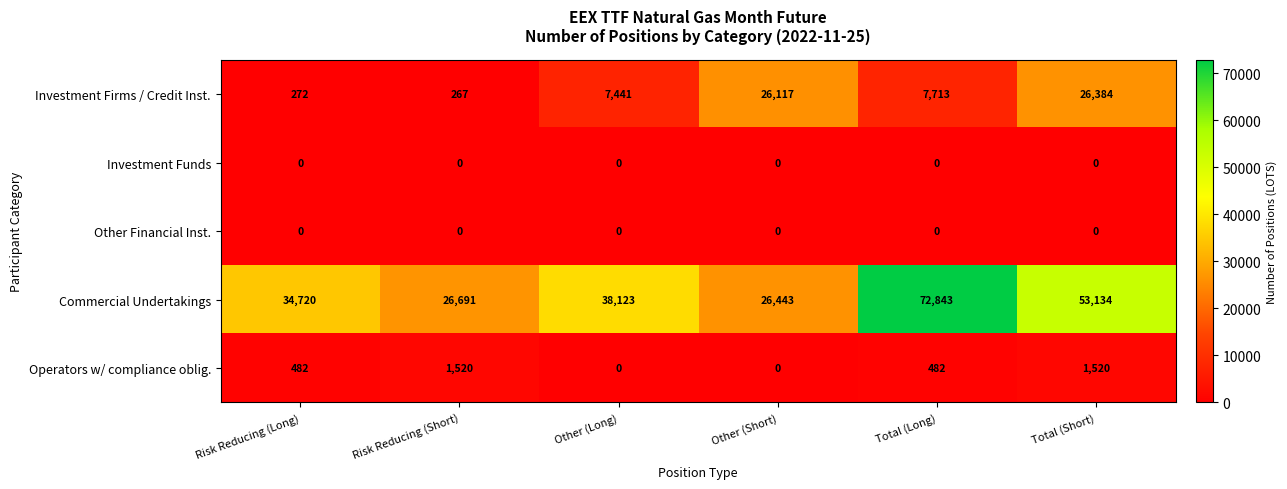

Which label corresponds to the largest value in the chart?

Total (Long)